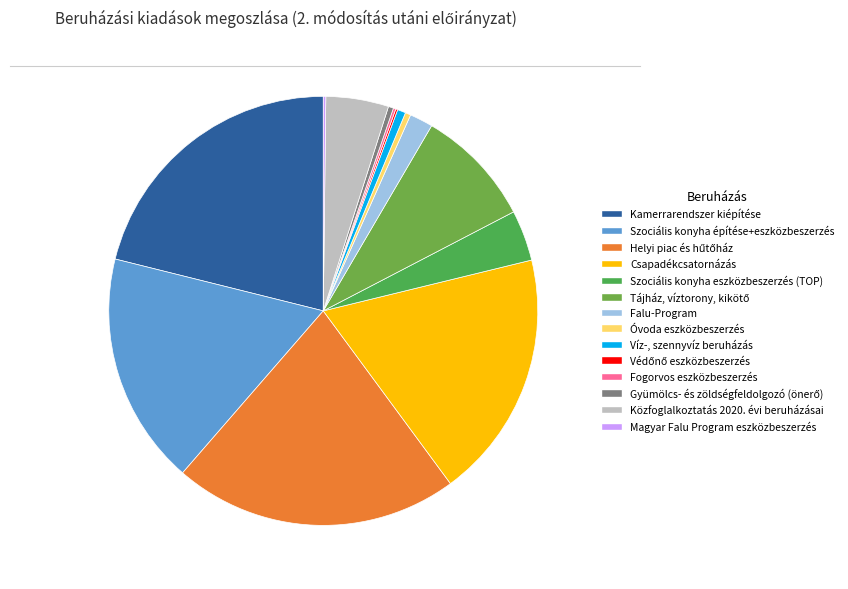

What is the largest slice in the pie chart?

Helyi piac és hűtőház